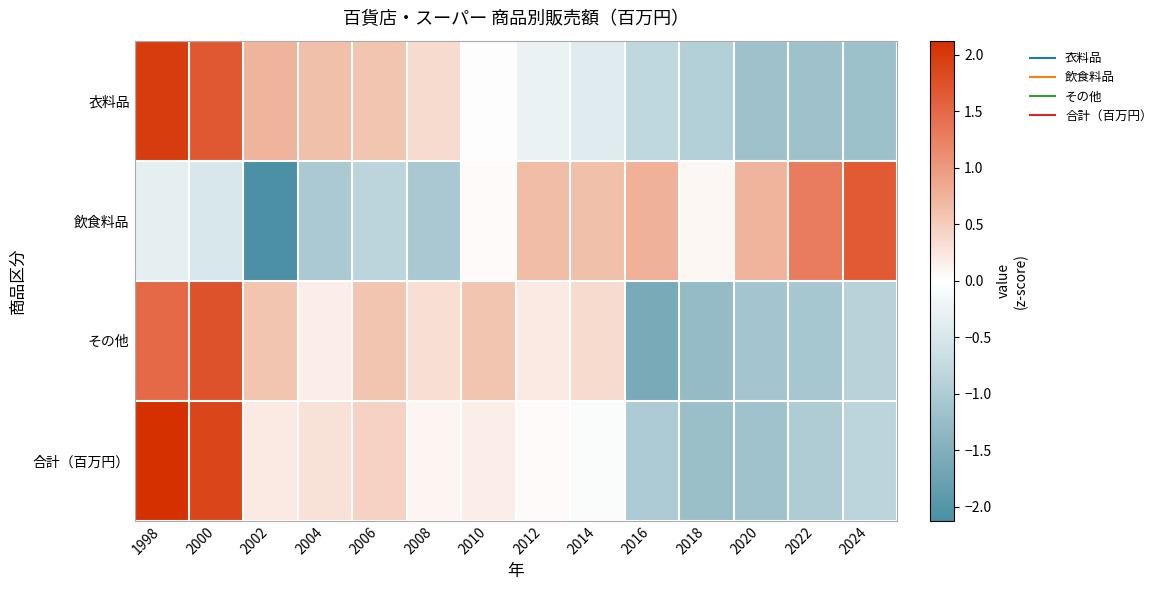

Reading left to right, transcribe all the data shown in this chart.

衣料品: 1998=2.0	2000=1.7	2002=0.7	2004=0.6	2006=0.6	2008=0.3	2010=-0.0	2012=-0.3	2014=-0.4	2016=-0.8	2018=-0.9	2020=-1.2	2022=-1.2	2024=-1.2
飲食料品: 1998=-0.3	2000=-0.5	2002=-2.1	2004=-1.0	2006=-0.8	2008=-1.0	2010=0.0	2012=0.7	2014=0.6	2016=0.8	2018=0.1	2020=0.7	2022=1.3	2024=1.7
その他: 1998=1.5	2000=1.7	2002=0.6	2004=0.2	2006=0.6	2008=0.3	2010=0.6	2012=0.2	2014=0.4	2016=-1.6	2018=-1.3	2020=-1.1	2022=-1.1	2024=-0.9
合計（百万円）: 1998=2.1	2000=1.9	2002=0.2	2004=0.3	2006=0.4	2008=0.1	2010=0.2	2012=0.0	2014=-0.1	2016=-1.0	2018=-1.2	2020=-1.2	2022=-1.0	2024=-0.8